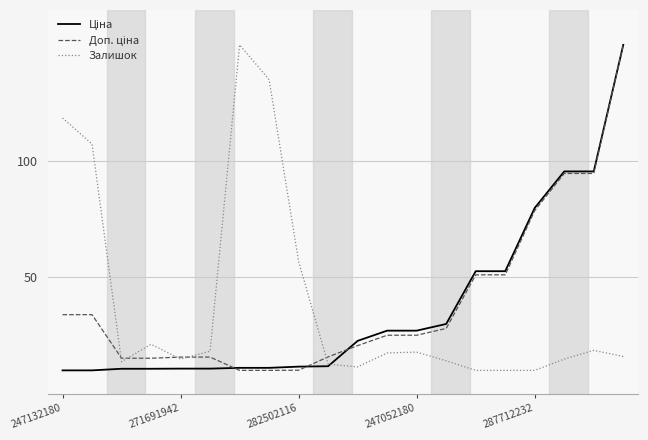

How many values in the Залишок series exceed 17?

10